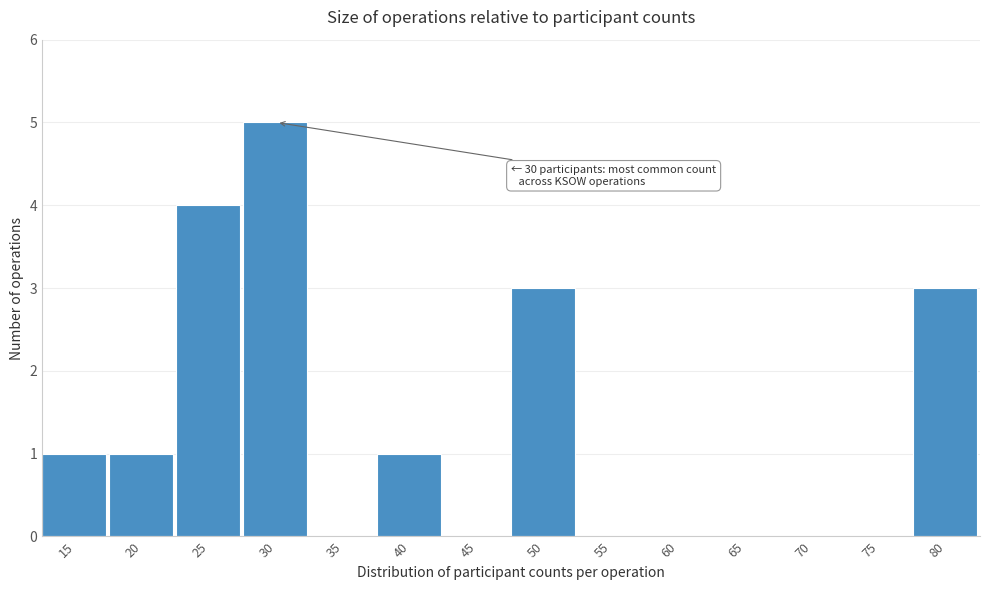

Reading left to right, transcribe all the data shown in this chart.

15=1	20=1	25=4	30=5	35=0	40=1	45=0	50=3	55=0	60=0	65=0	70=0	75=0	80=3